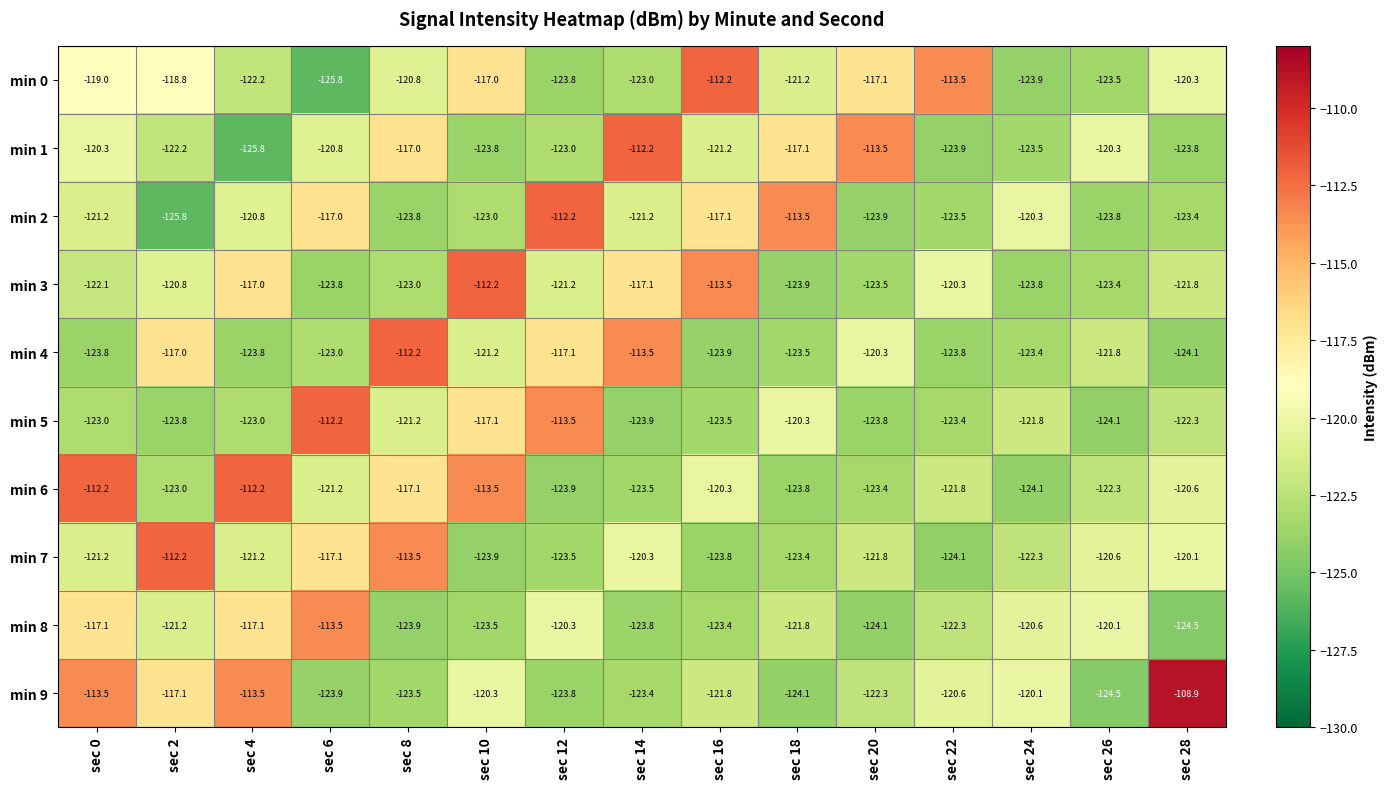

What is the difference between the second highest and second lowest values in the min 7 series?

10.4